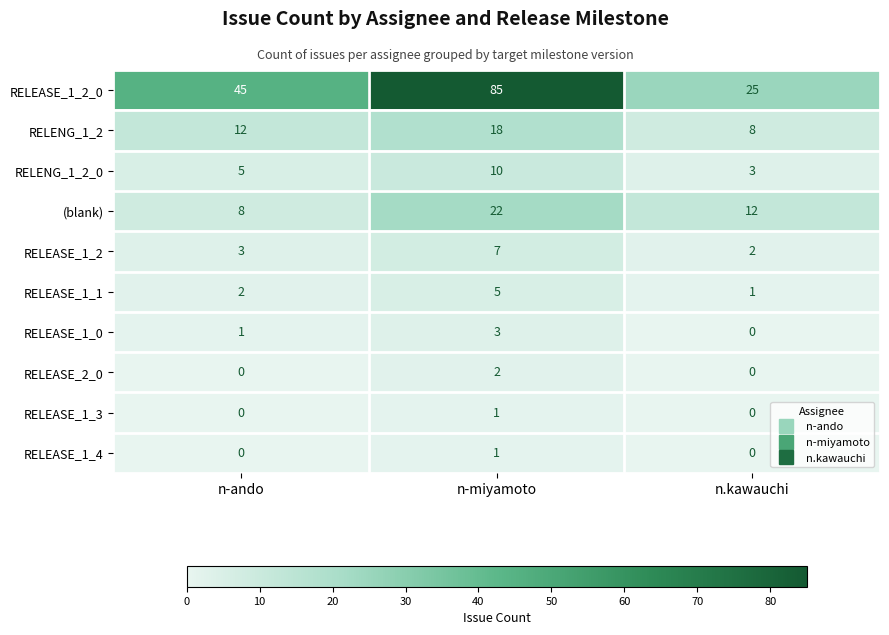

True or false: RELENG_1_2_0 has a value of 1 at n.kawauchi.

False